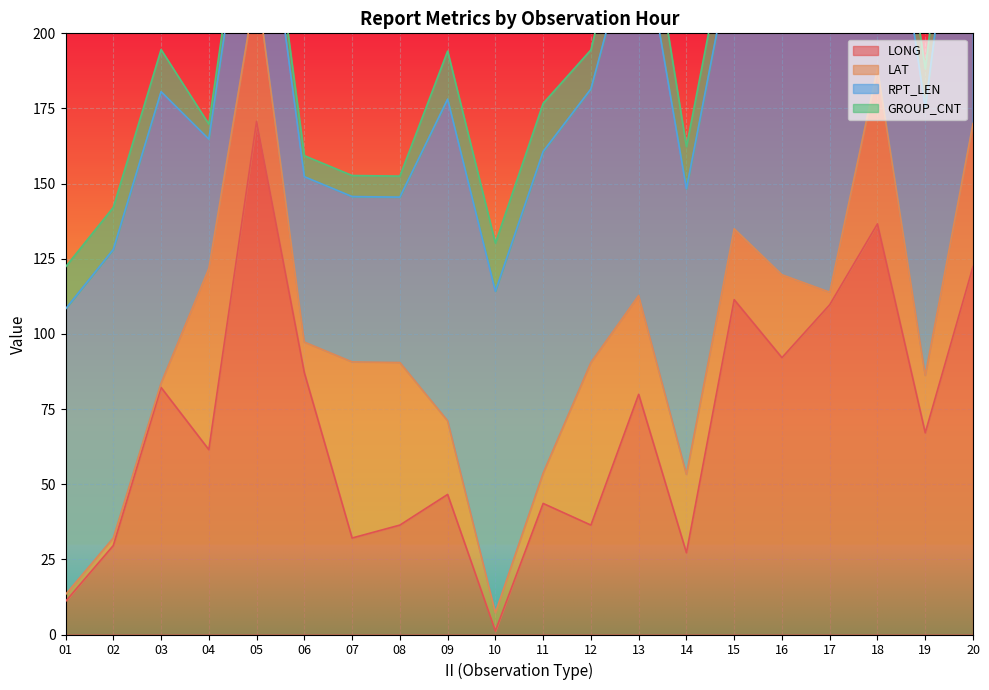

What is the approximate value of RPT_LEN at 08?

55.0